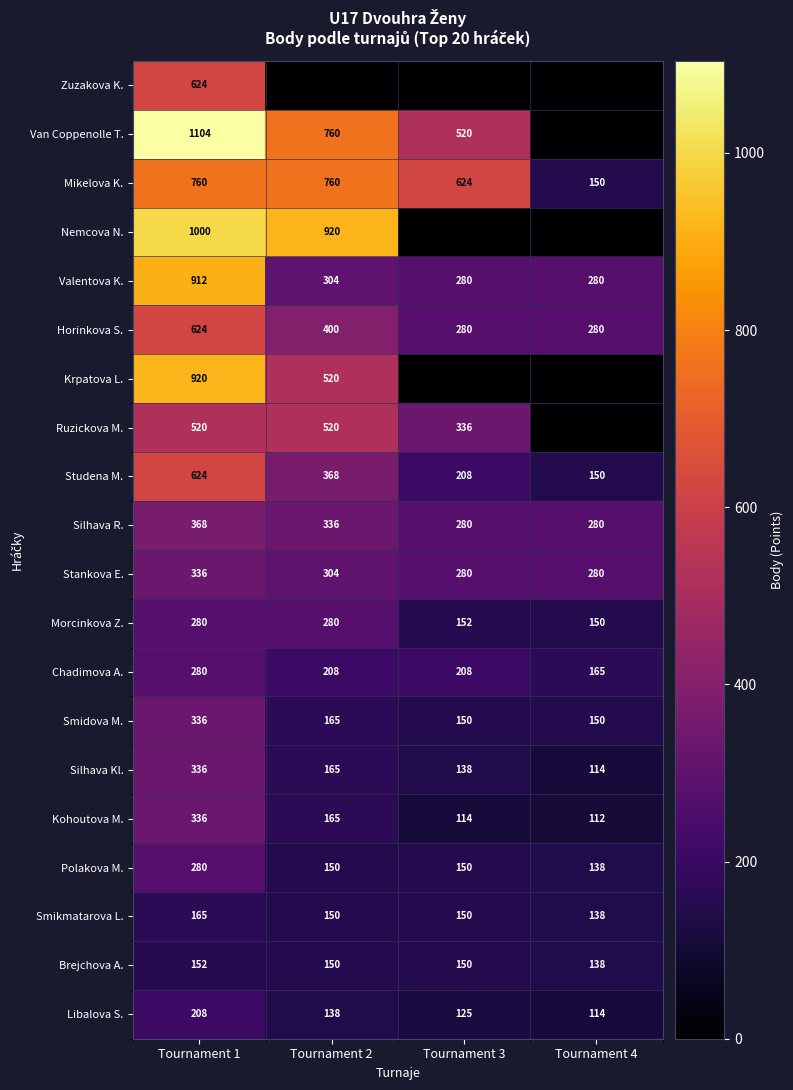

Is it true that Morcinkova Z. equals 280 at Tournament 1?

True